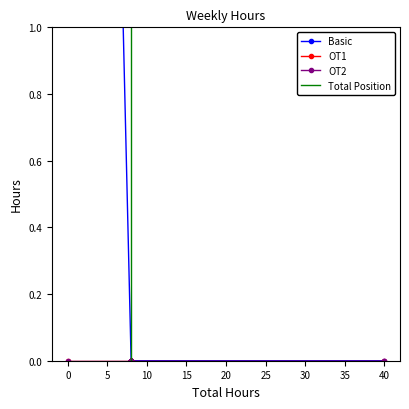

True or false: OT2 has a value of 0 at 8.

True